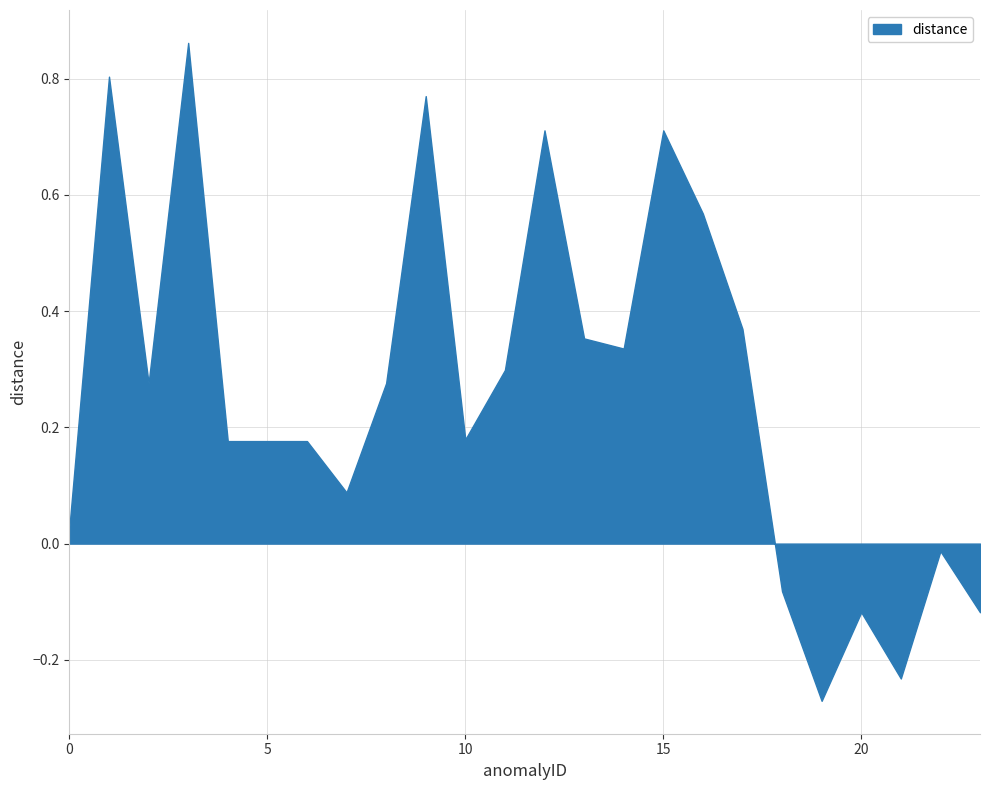

What is the smallest value displayed?

-0.3